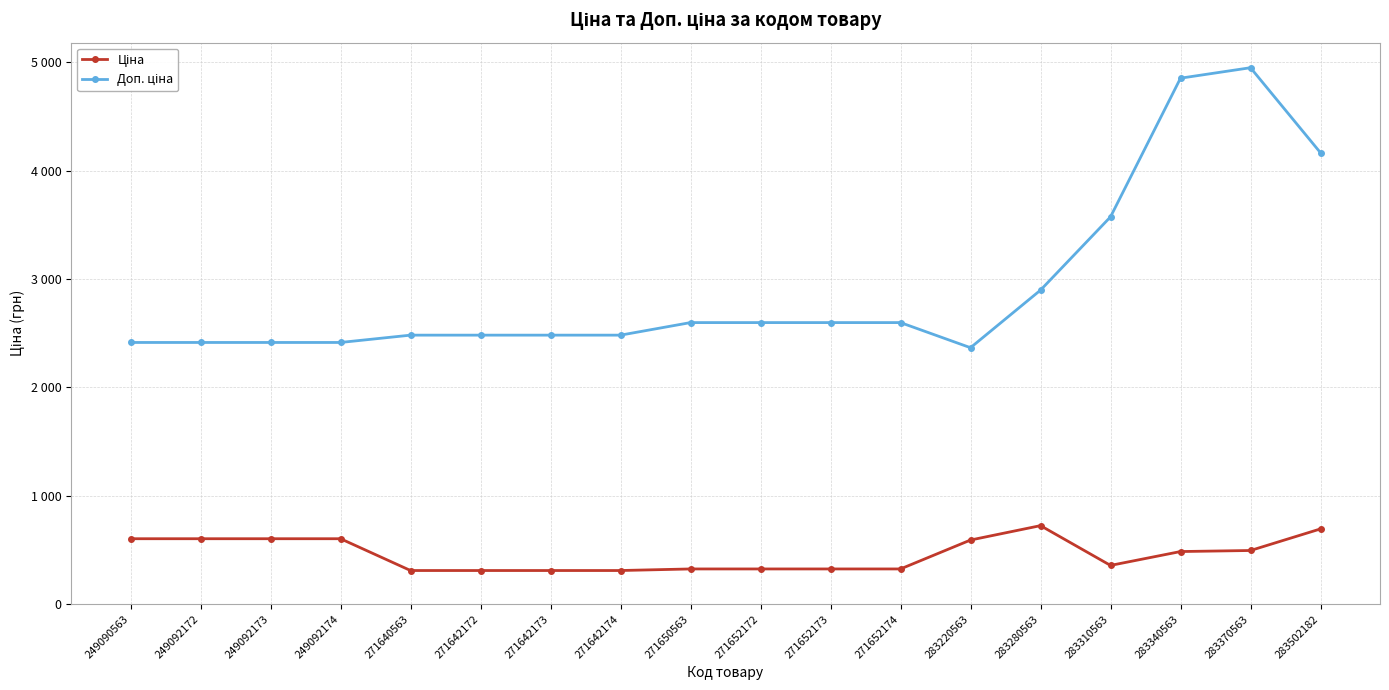

Which category has the lowest value across all series?

271640563